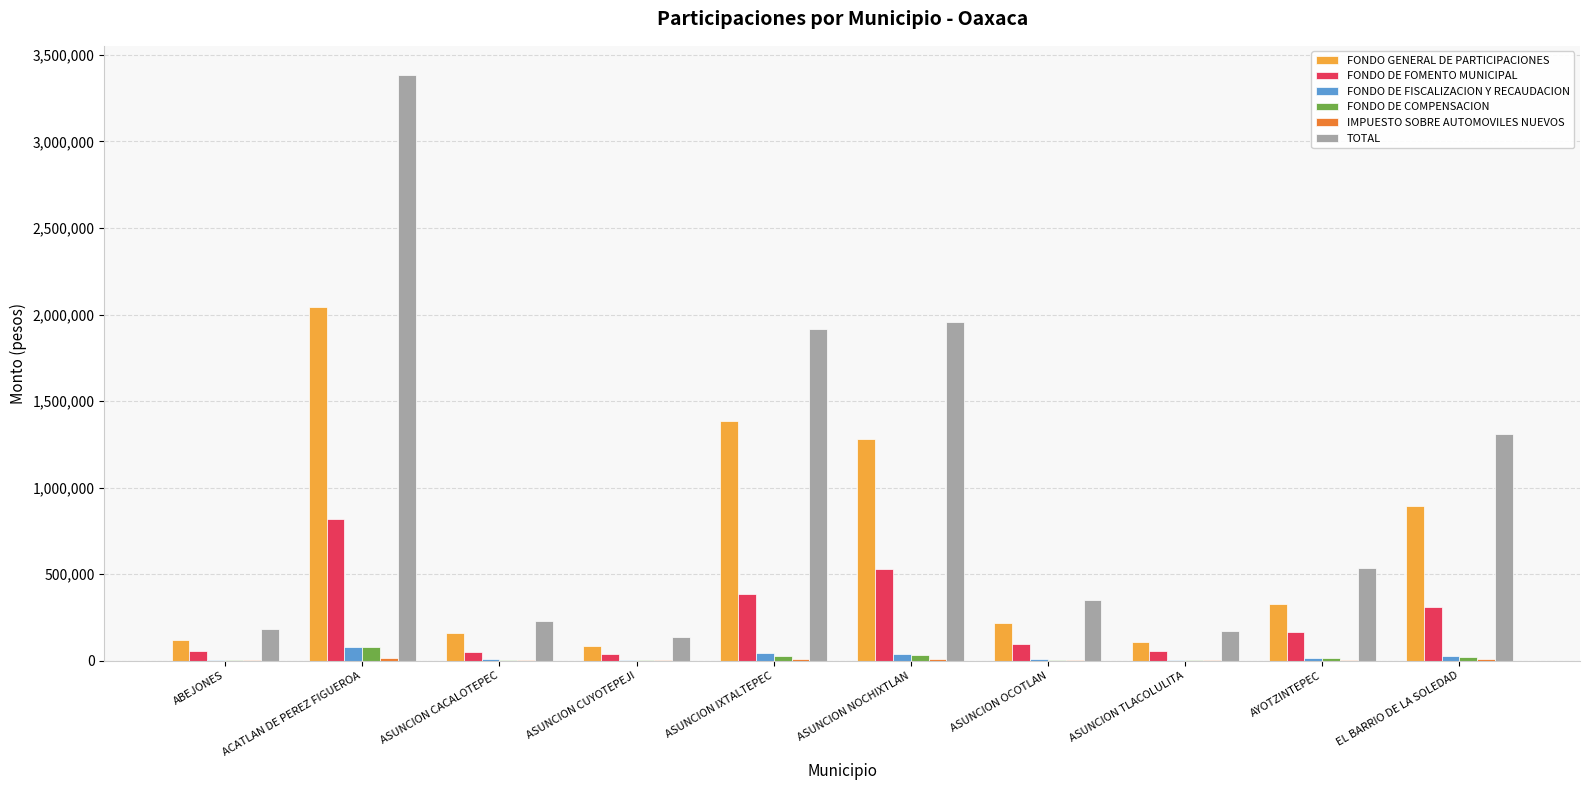

What is the highest value of the FONDO DE FOMENTO MUNICIPAL series?

816251